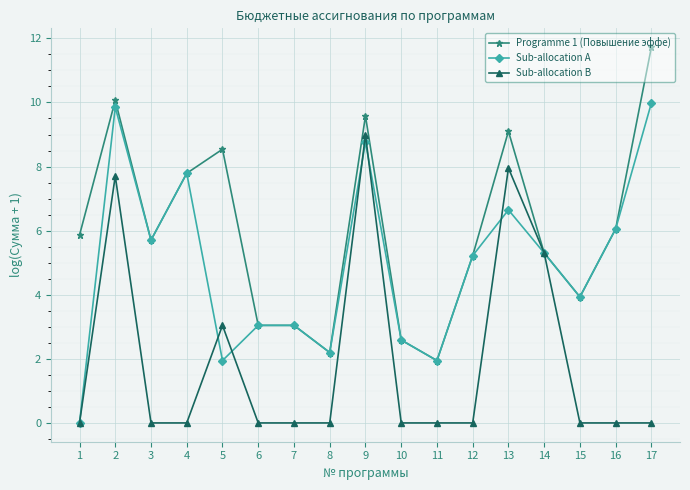

What is the total value across all series at 10?

5.2